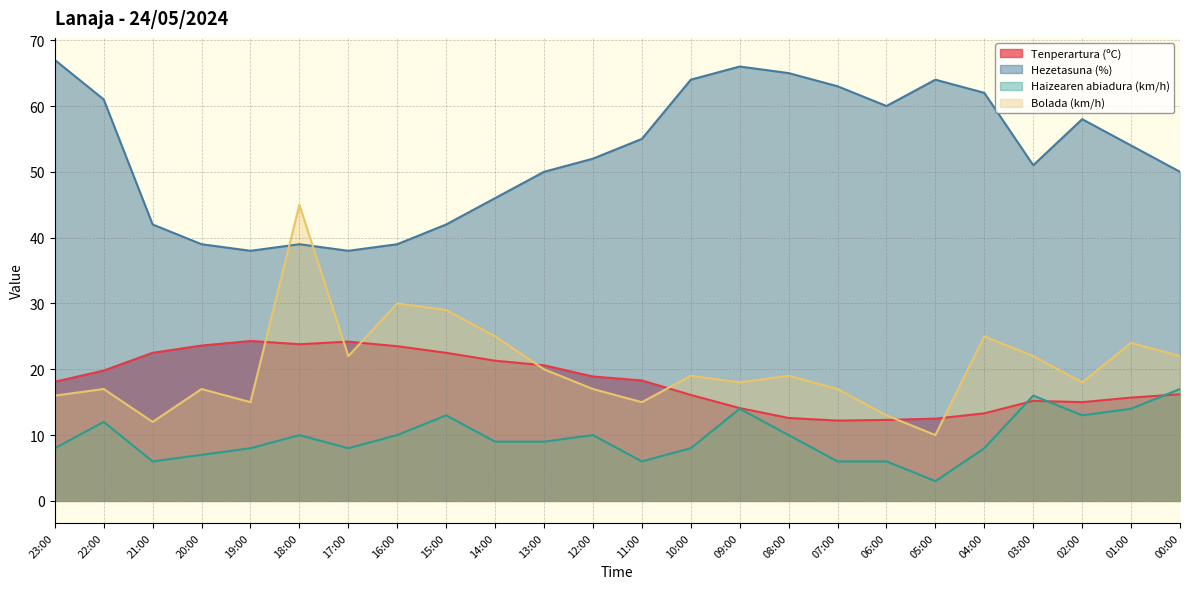

At which label does Haizearen abiadura (km/h) reach its minimum?

05:00